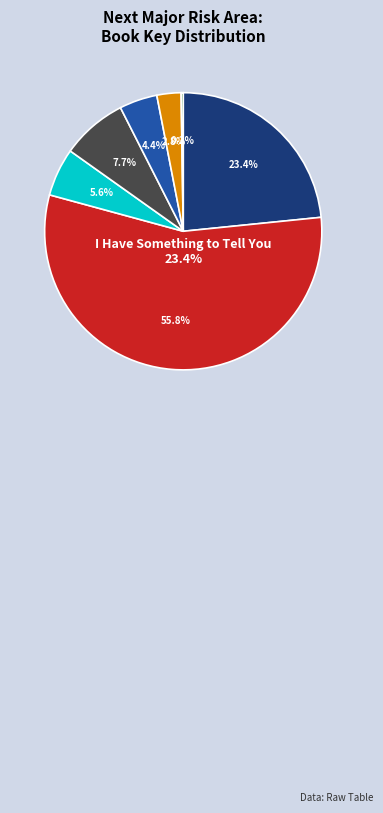

To the nearest percent, what portion does Three Little Words represent?

6%